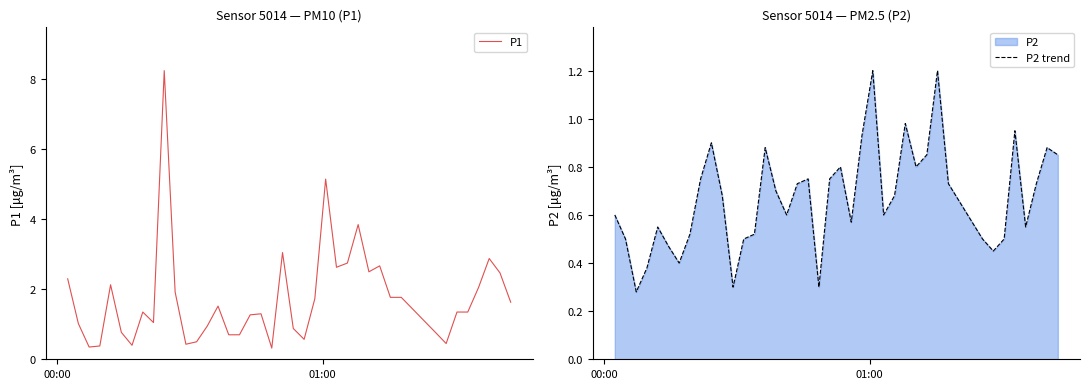

How many data points does each series have?

40